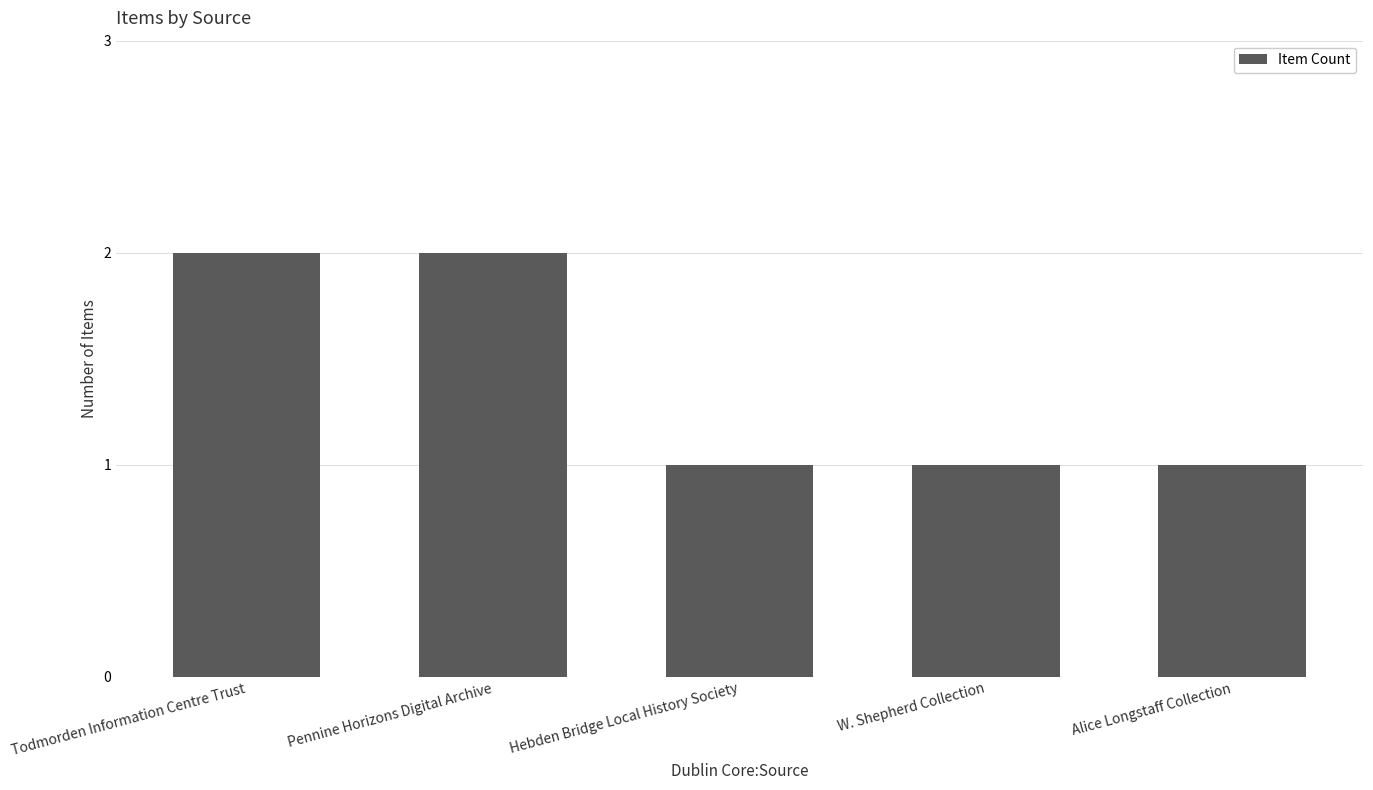

The value at Hebden Bridge Local History Society is 1. True or false?

True